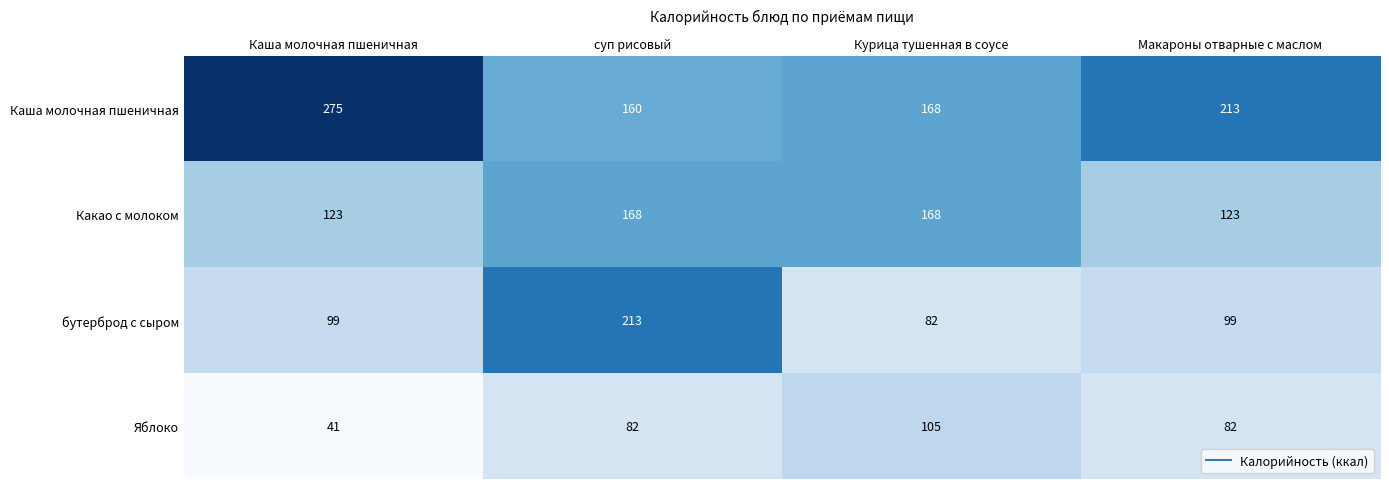

List the series in order of their peak value, lowest first.

Яблоко, Какао с молоком, бутерброд с сыром, Каша молочная пшеничная